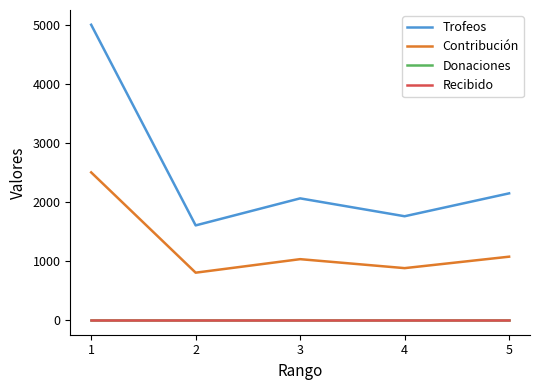

Is this an area chart (filled region under the line)?

No